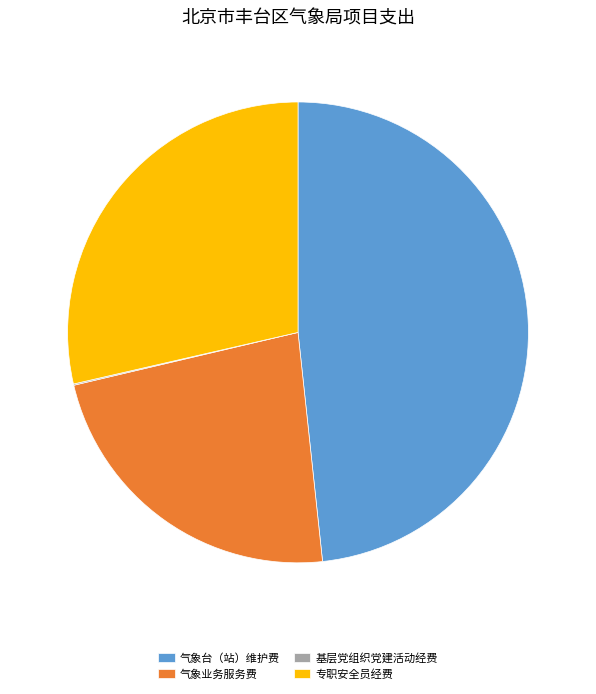

Which slice is the largest?

气象台（站）维护费